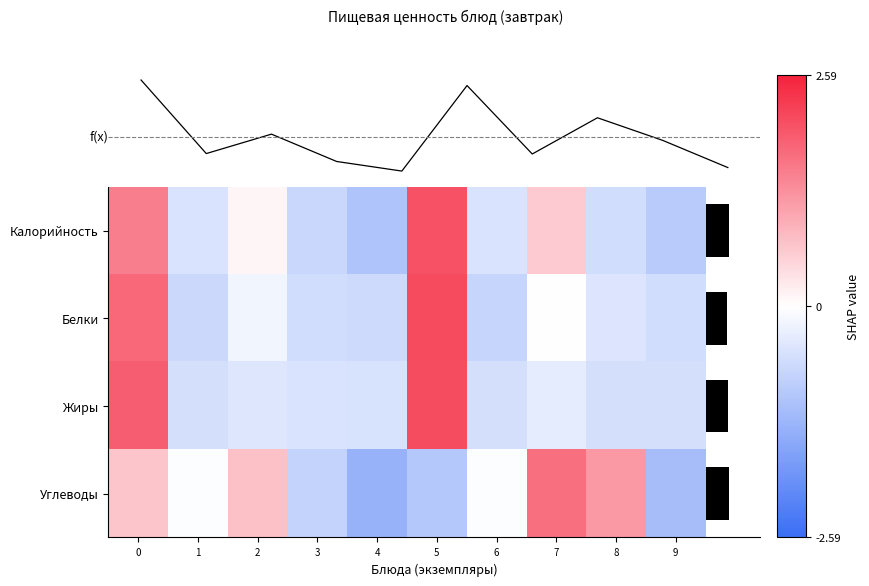

List the series in order of their peak value, highest first.

Белки, Жиры, Калорийность, Углеводы, f(x)